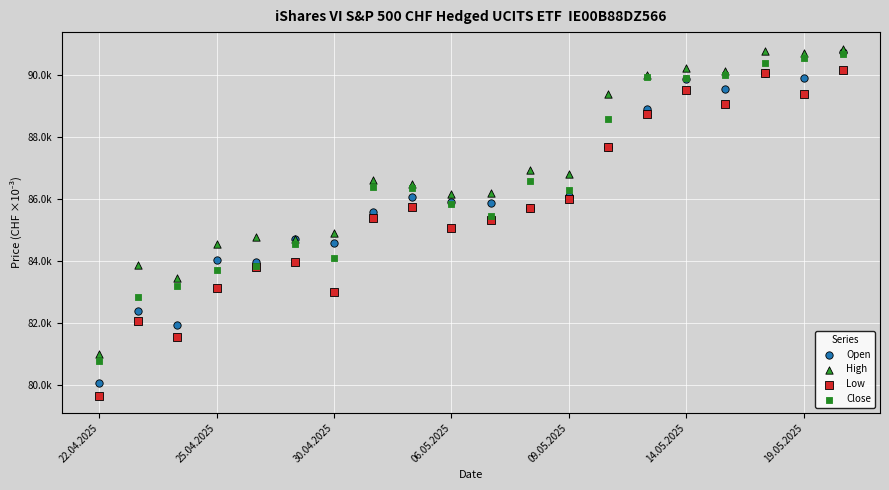

What are all the series names shown in the legend?

Open, High, Low, Close